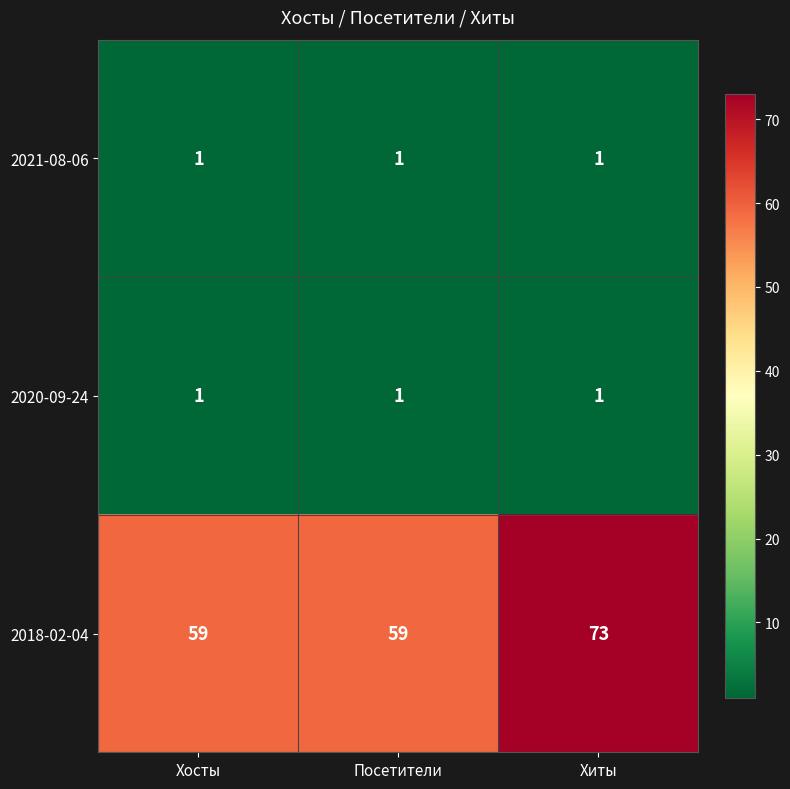

What is the sum of the 2018-02-04 values at Посетители and Хосты?

118